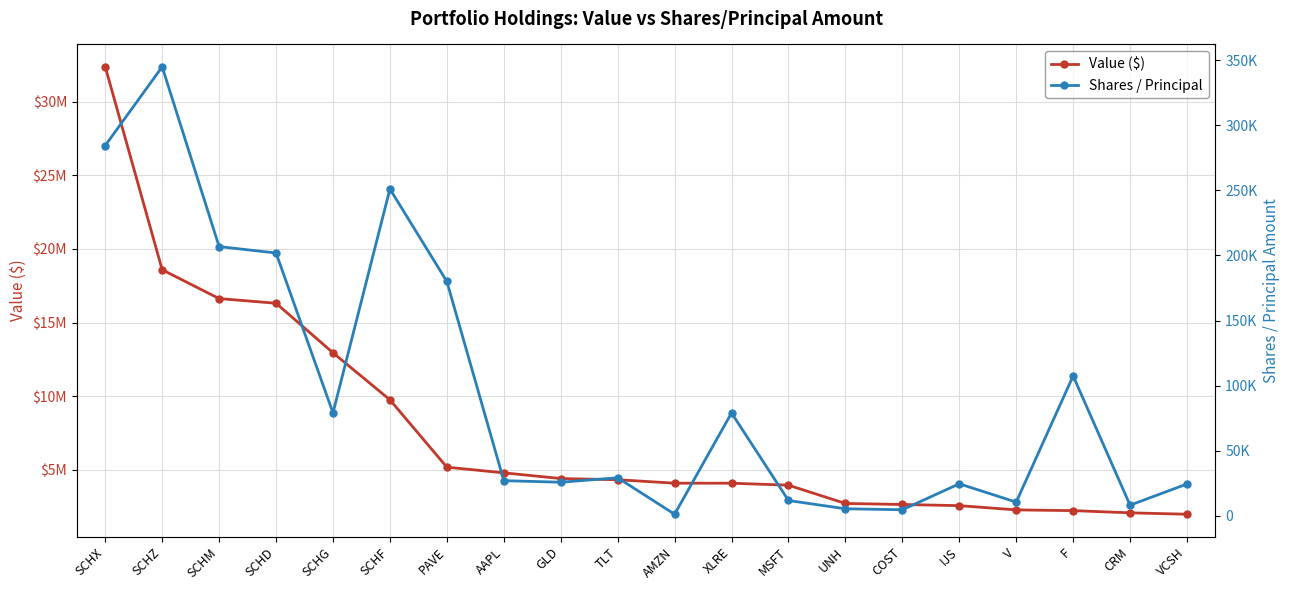

What is the sum of all Value ($) values?

153988013